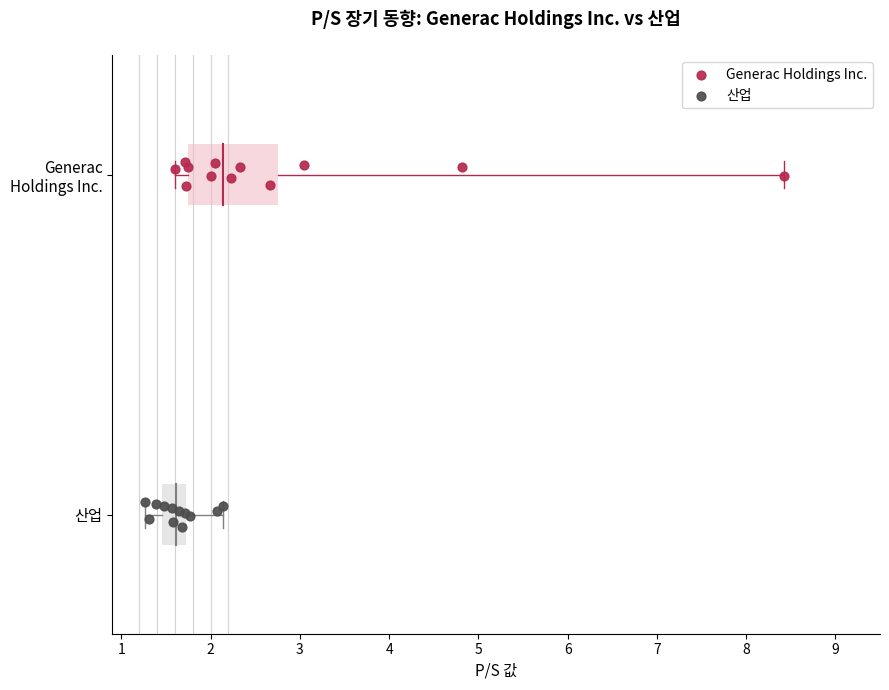

What are all the series names shown in the legend?

Generac Holdings Inc., 산업